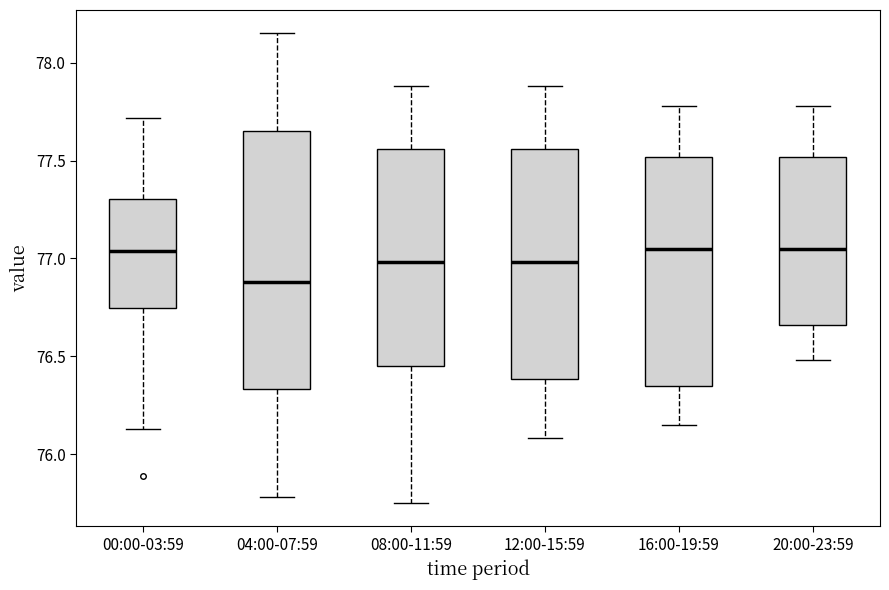

Where does the lower whisker of the box for 08:00-11:59 end on the y-axis? The values are not printed on the chart, so give them approximately, as read against the axis.

75.75